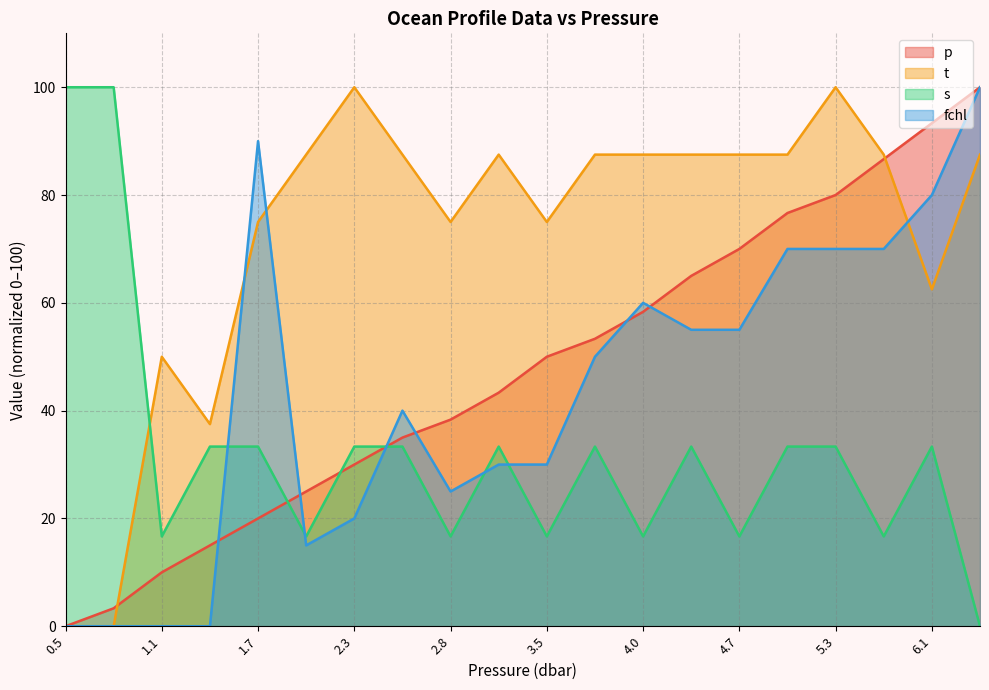

What is the difference between the highest and lowest values at 1.7?

70.0